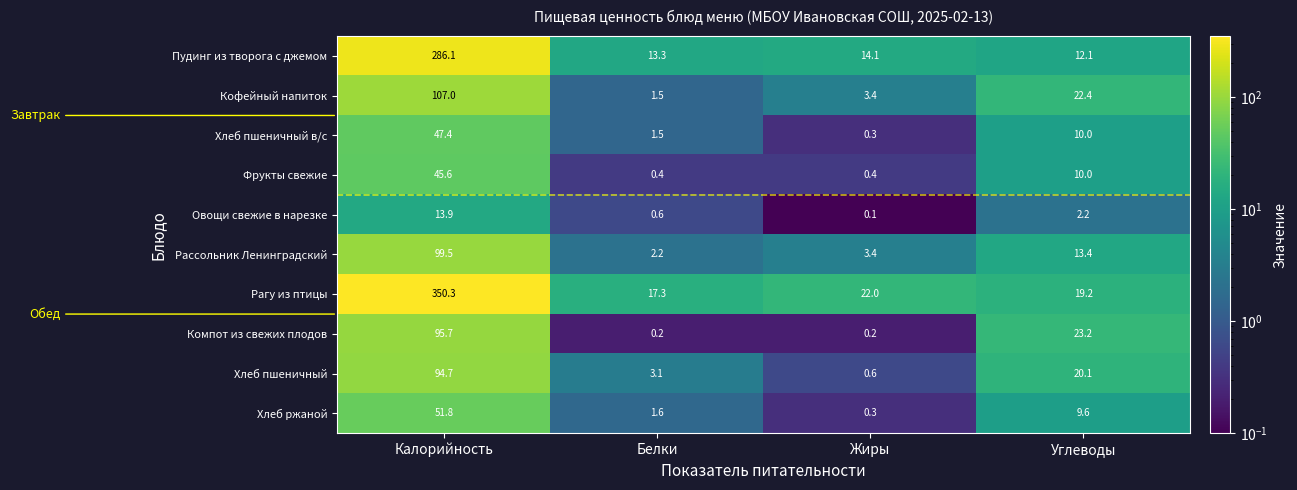

Which series changed the most between Белки and Углеводы?

Компот из свежих плодов